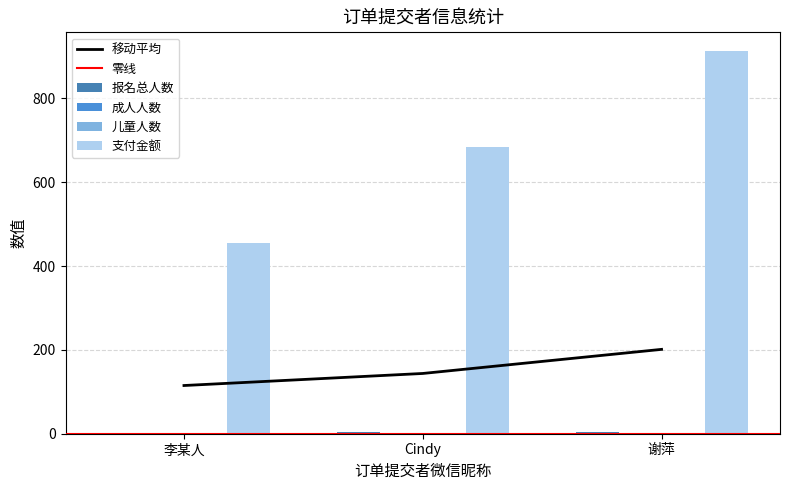

Which category has the lowest value in the 报名总人数 series?

李某人